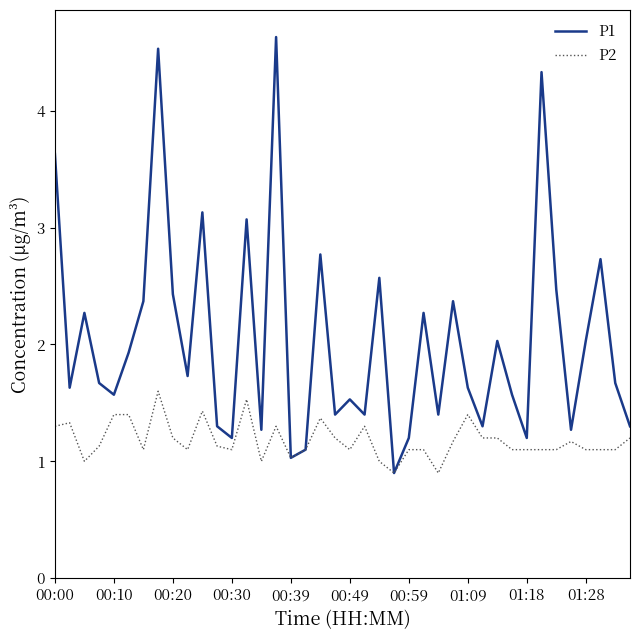

List the series in order of their overall mean, lowest first.

P2, P1